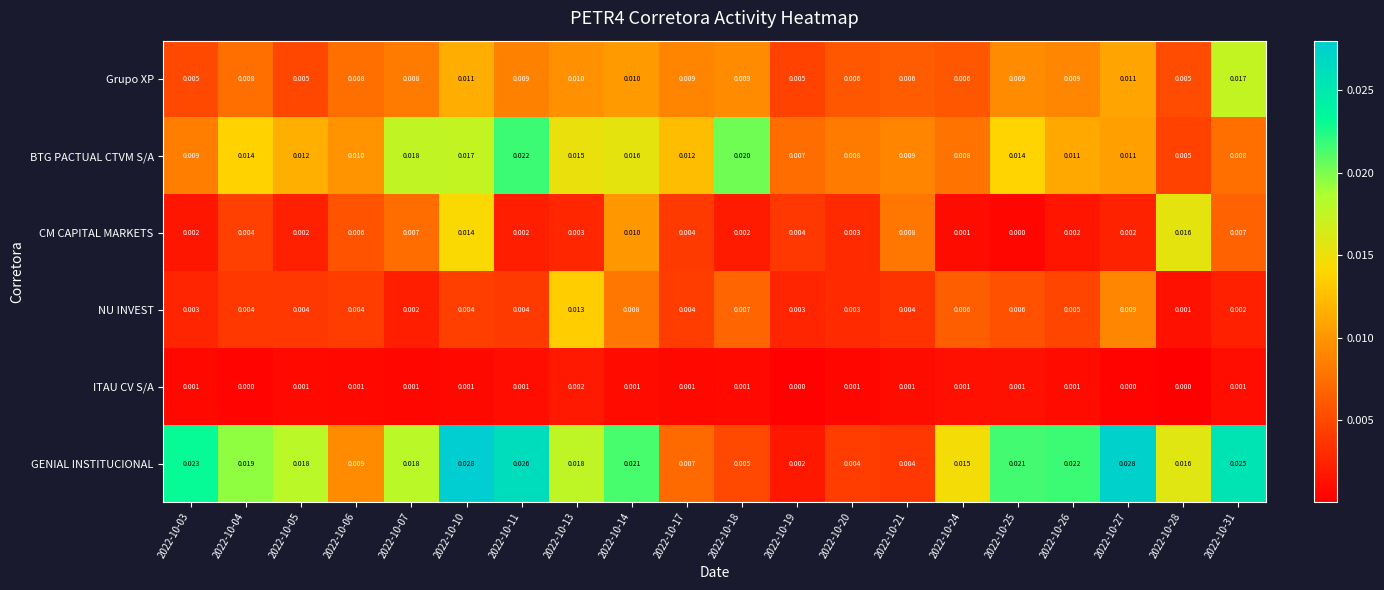

Rank the series at 2022-10-10 from highest to lowest value.

GENIAL INSTITUCIONAL, BTG PACTUAL CTVM S/A, CM CAPITAL MARKETS, Grupo XP, NU INVEST, ITAU CV S/A